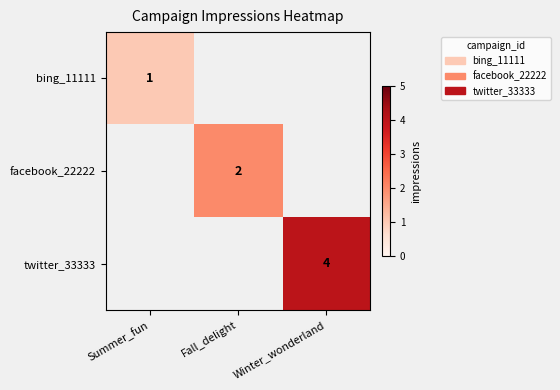

At Winter_wonderland, list the series in order from largest to smallest.

twitter_33333, bing_11111, facebook_22222